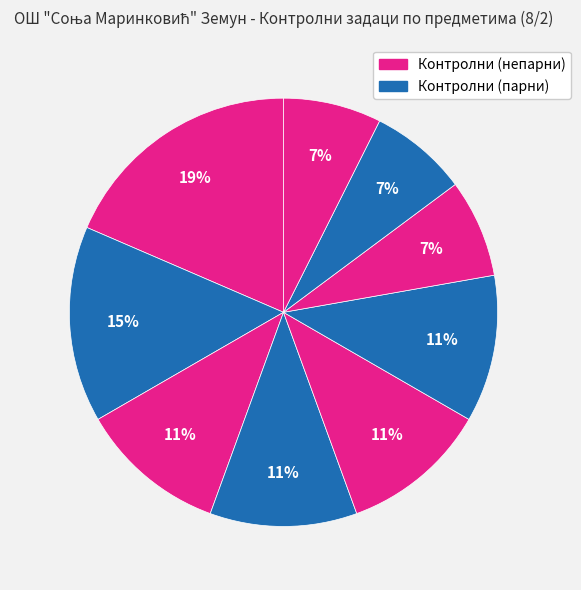

To the nearest percent, what is the average slice percentage?

11%